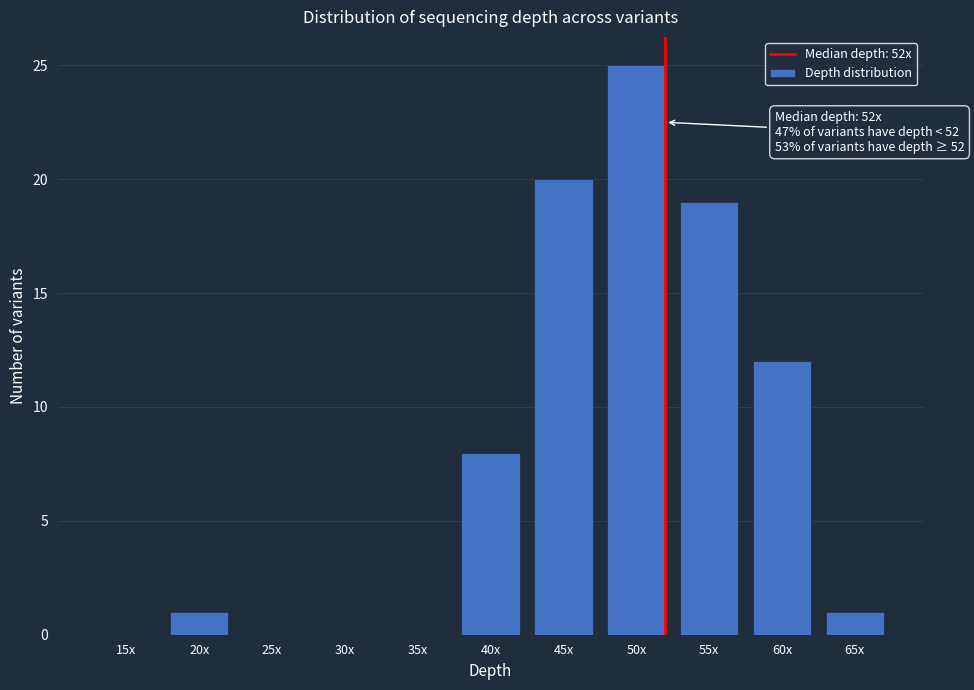

Reading left to right, transcribe all the data shown in this chart.

15x=0	20x=1	25x=0	30x=0	35x=0	40x=8	45x=20	50x=25	55x=19	60x=12	65x=1